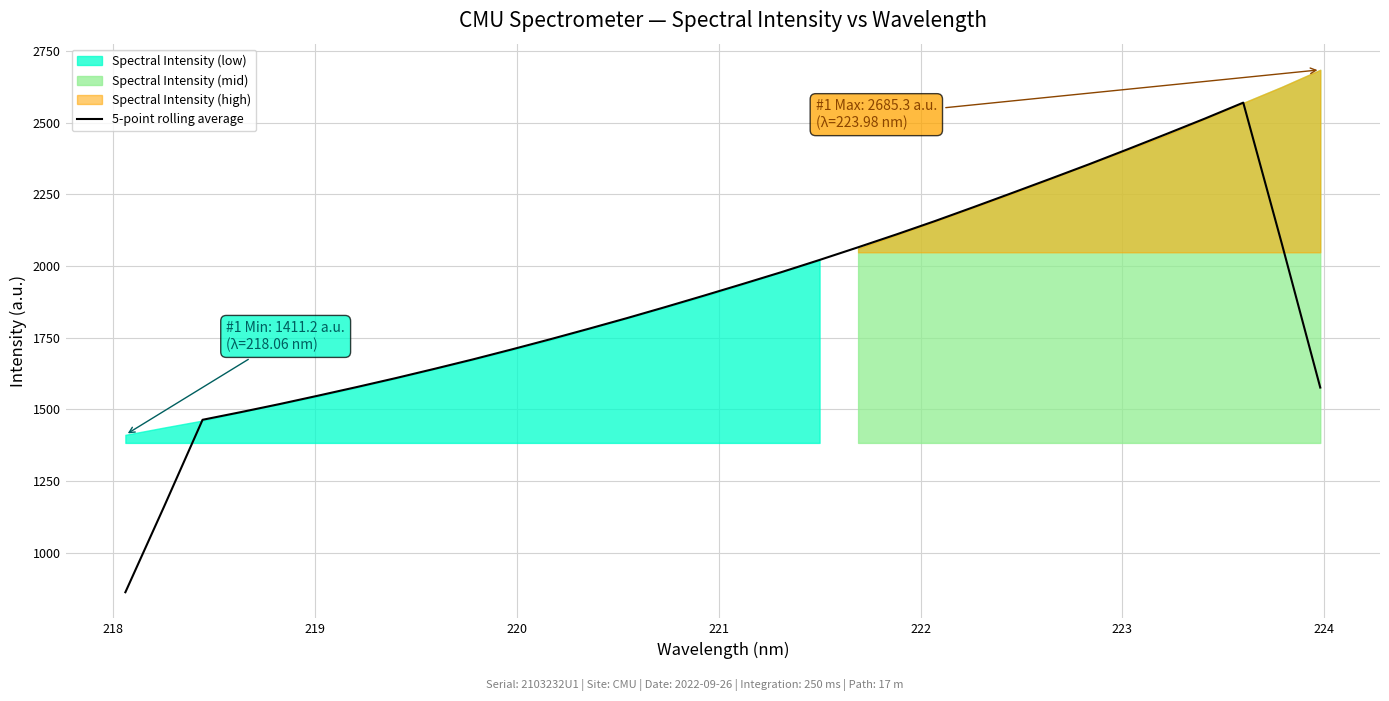

Does the chart display data point markers on the line(s)?

No